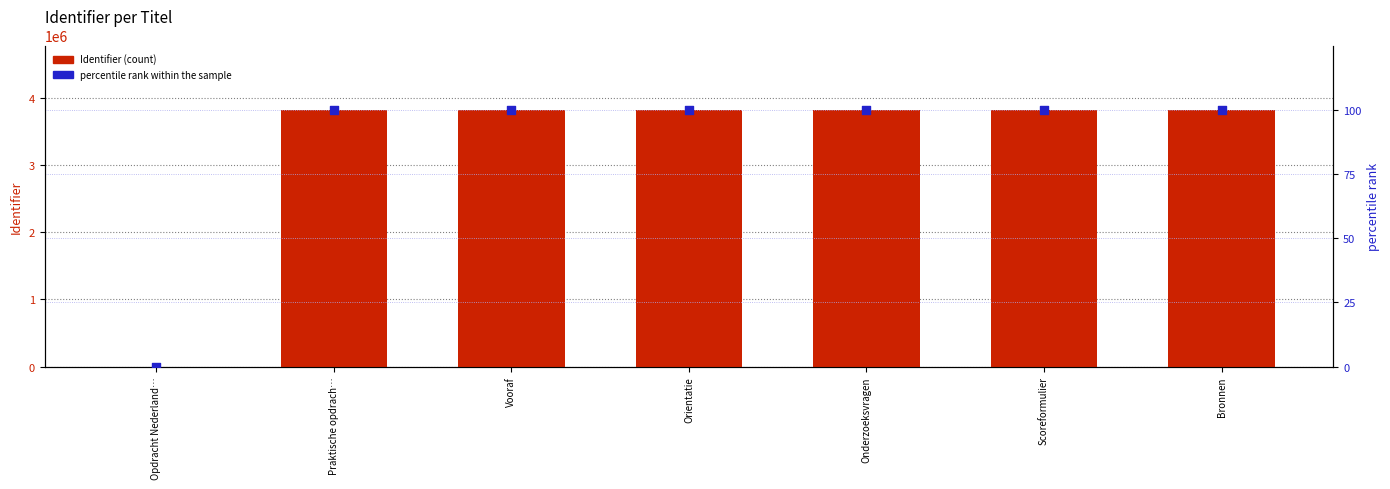

Which series contains the lowest Y value?

Identifier